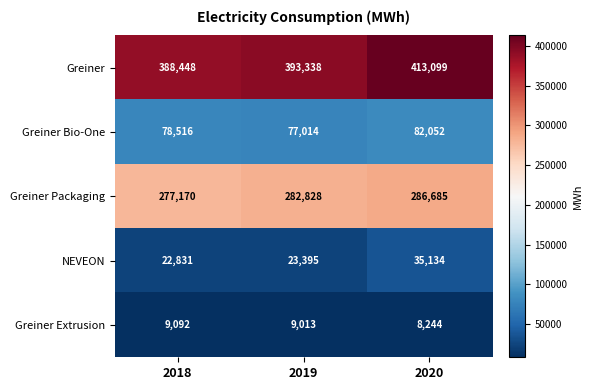

List the series in order of their peak value, lowest first.

Greiner Extrusion, NEVEON, Greiner Bio-One, Greiner Packaging, Greiner